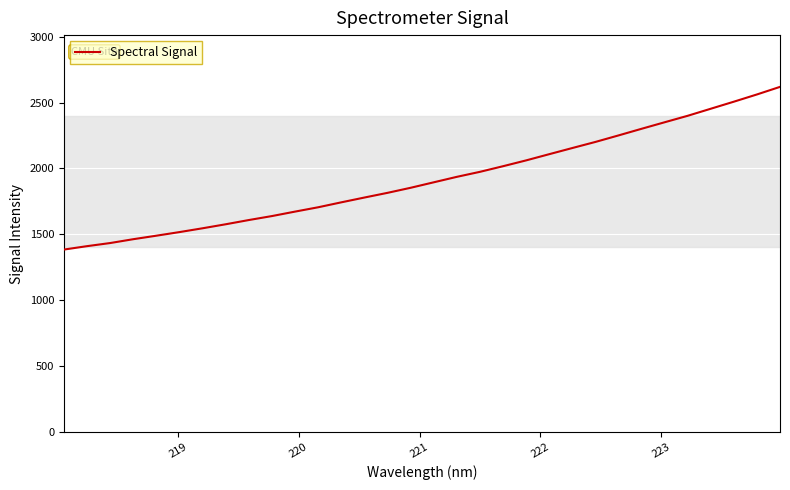

What is the difference between the maximum and minimum values?

1234.7